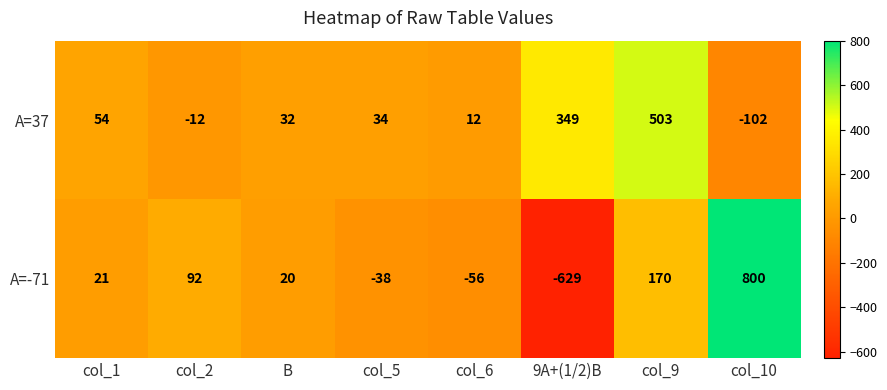

What is the sum of all A=-71 values?

380